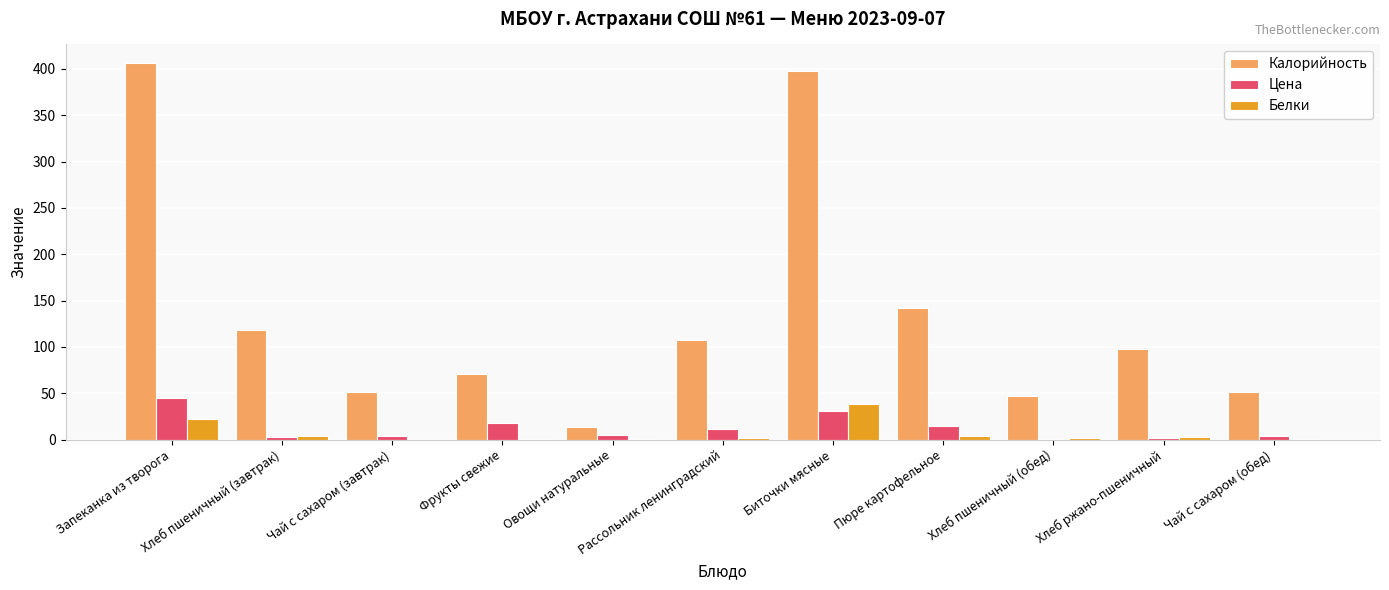

The value of Цена at Хлеб пшеничный (завтрак) is 2.6. True or false?

True